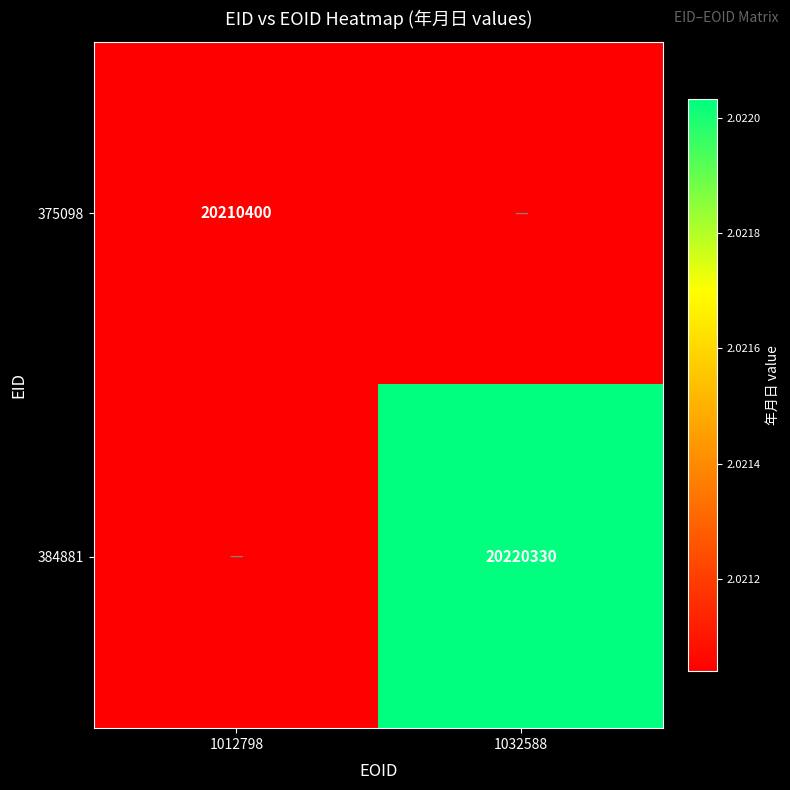

Is the value of 375098 at 1012798 greater than the value of 384881 at 1032588?

No